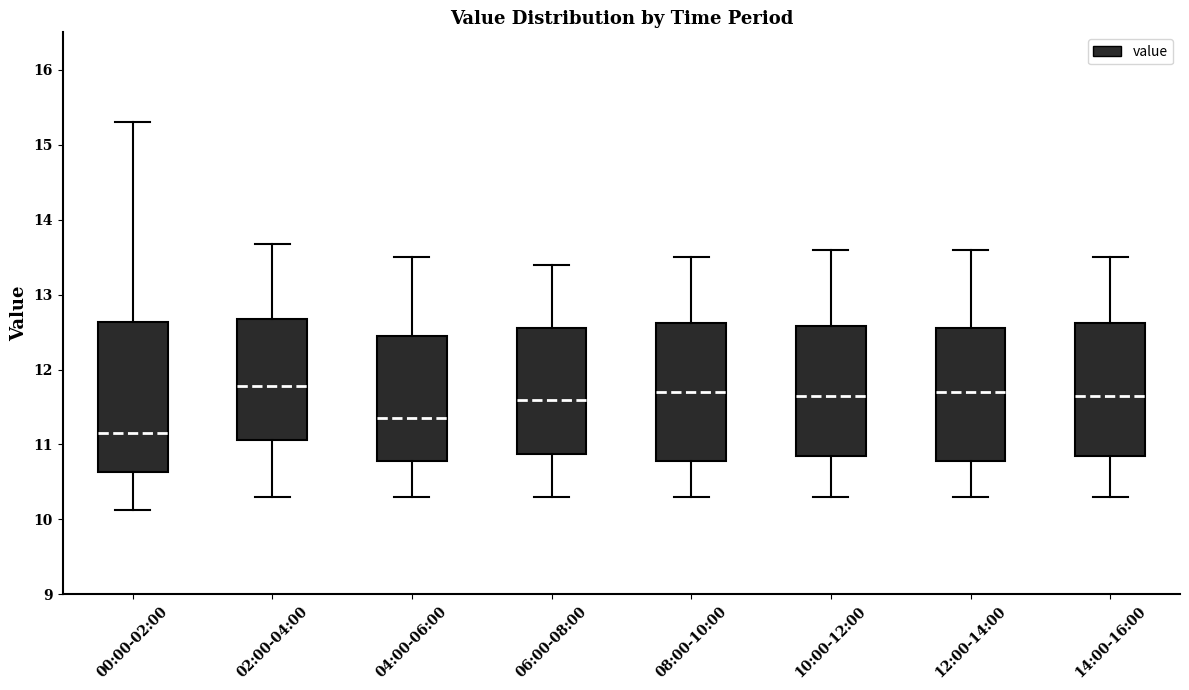

Where does the median line of the box for 14:00-16:00 sit on the y-axis? The values are not printed on the chart, so give them approximately, as read against the axis.

11.7